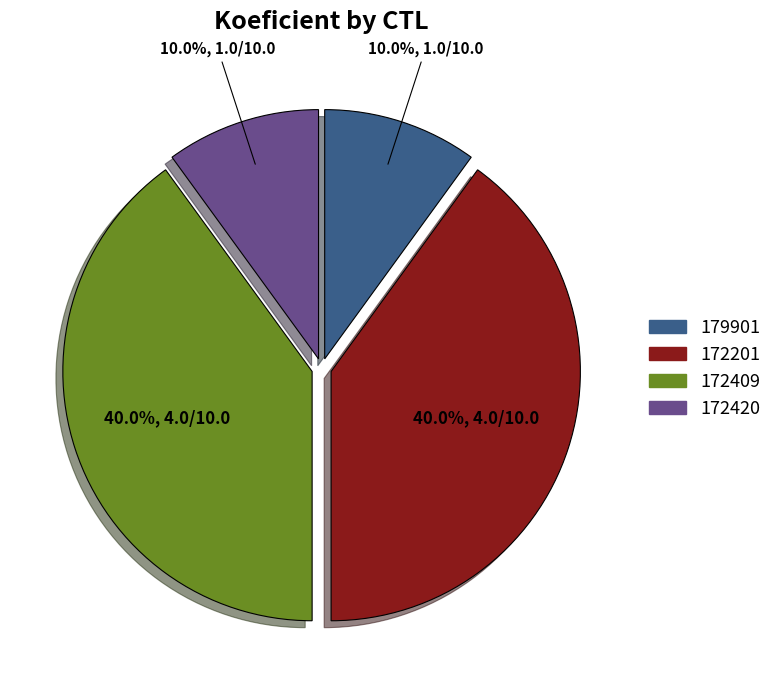

Does 172420 account for over 50% of the chart?

No